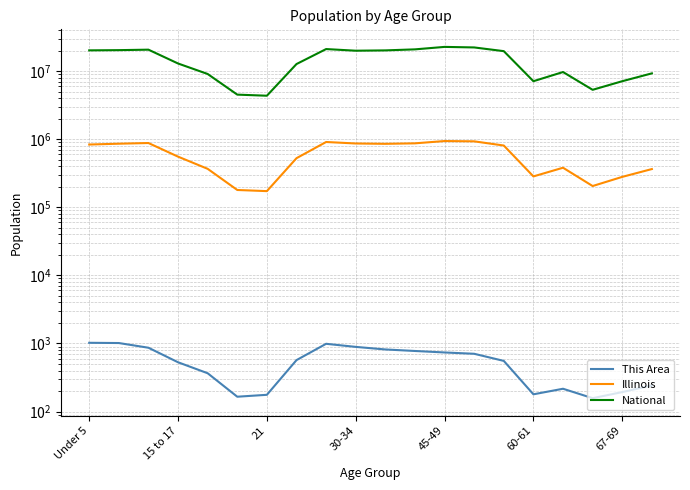

List the series in order of their peak value, highest first.

National, Illinois, This Area